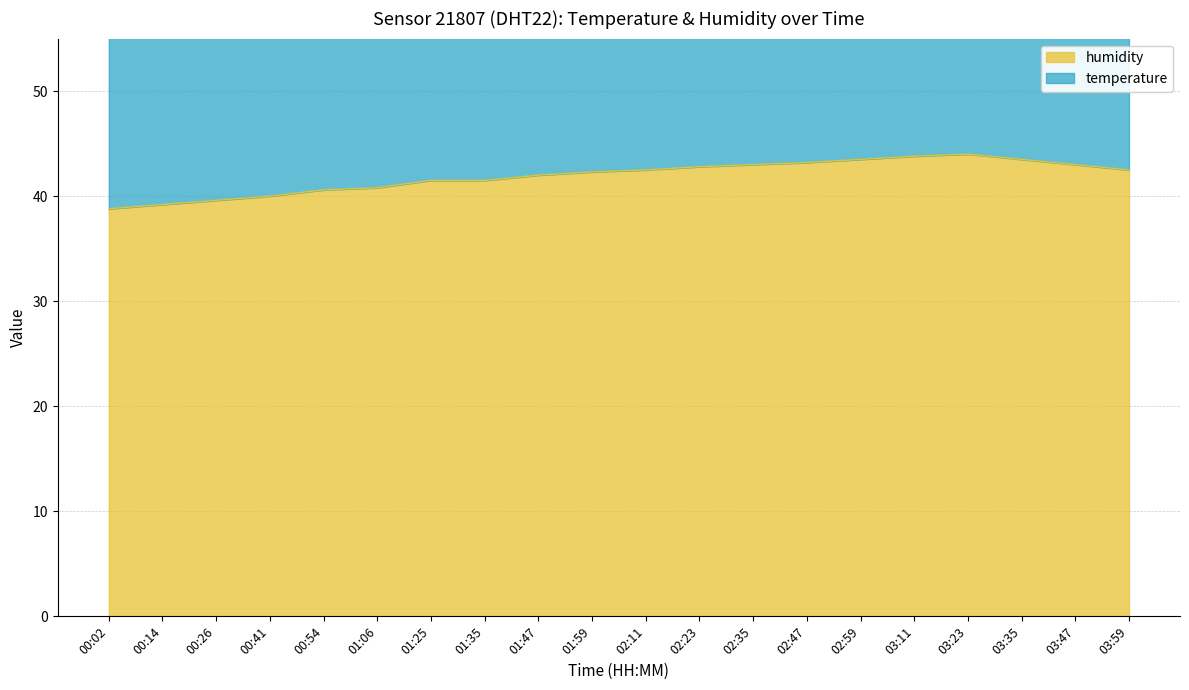

What position from the left is 03:59?

20